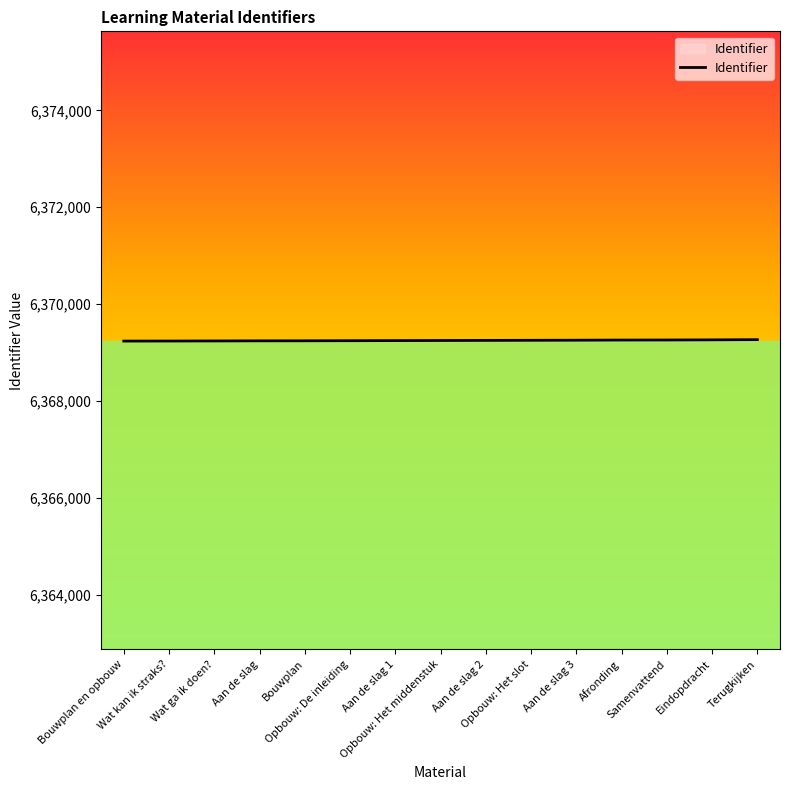

What is the greatest value displayed?

6369264